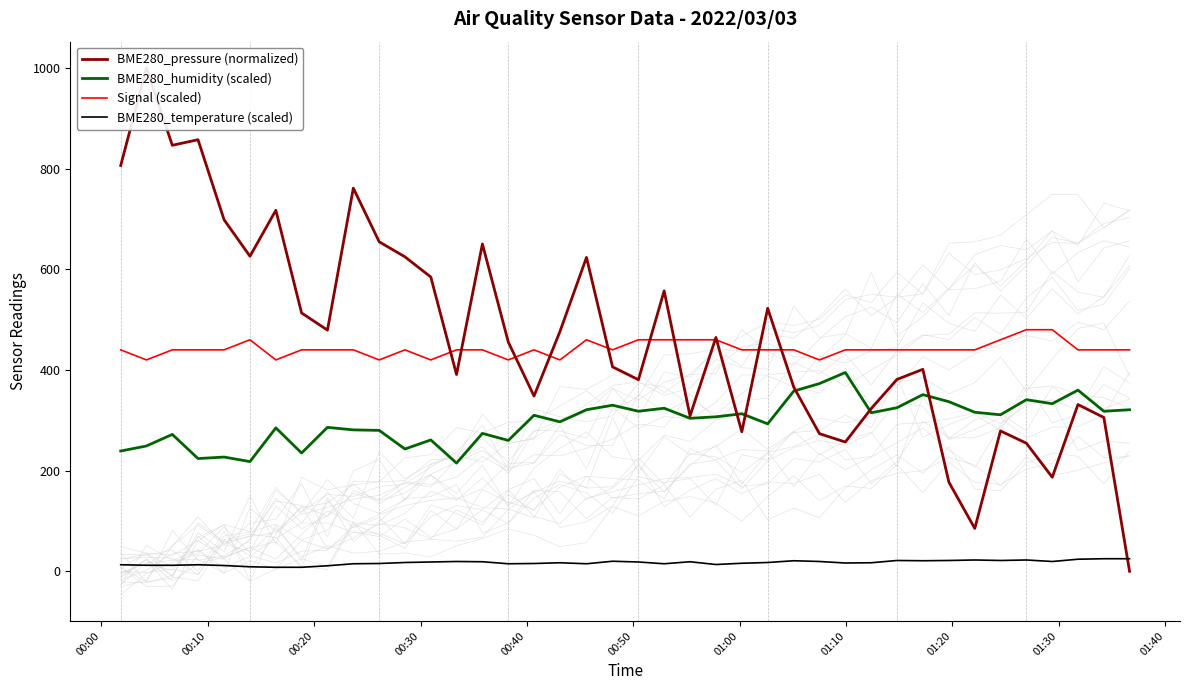

True or false: BME280_humidity (scaled) and BME280_temperature (scaled) intersect in this chart.

False